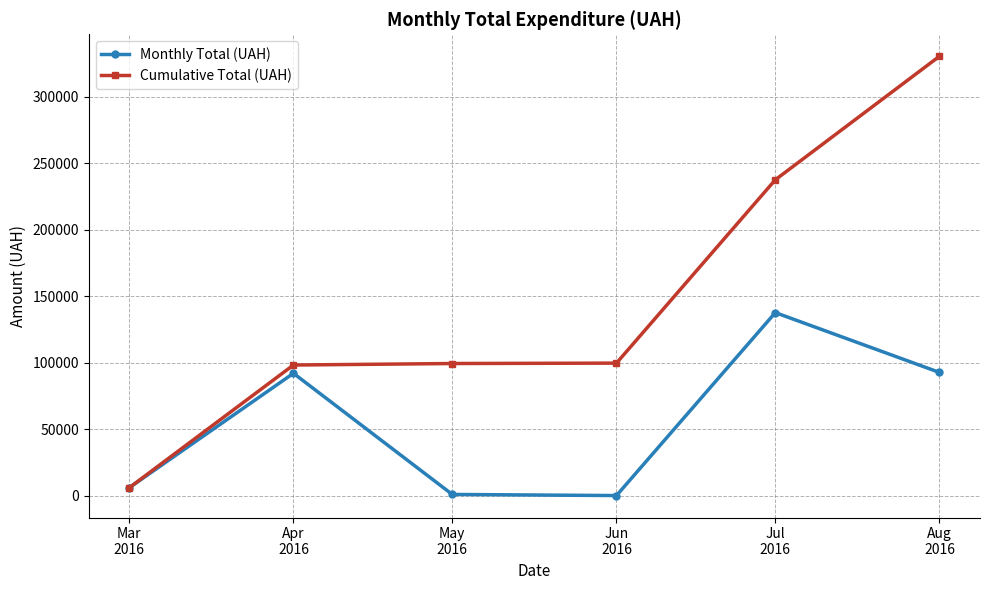

At how many categories does at least one series exceed 147912?

2